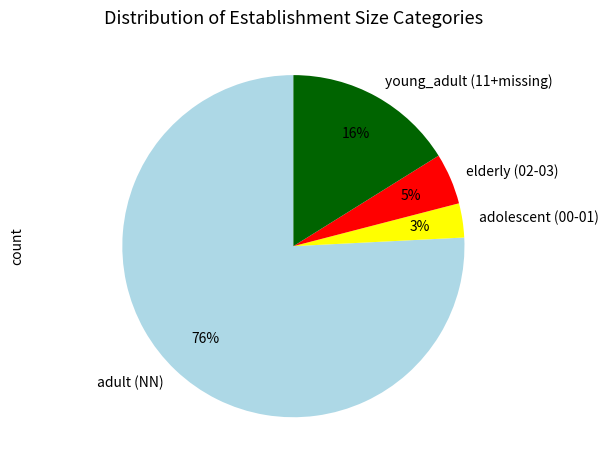

Rank the categories by value from lowest to highest.

adolescent (00-01), elderly (02-03), young_adult (11+missing), adult (NN)